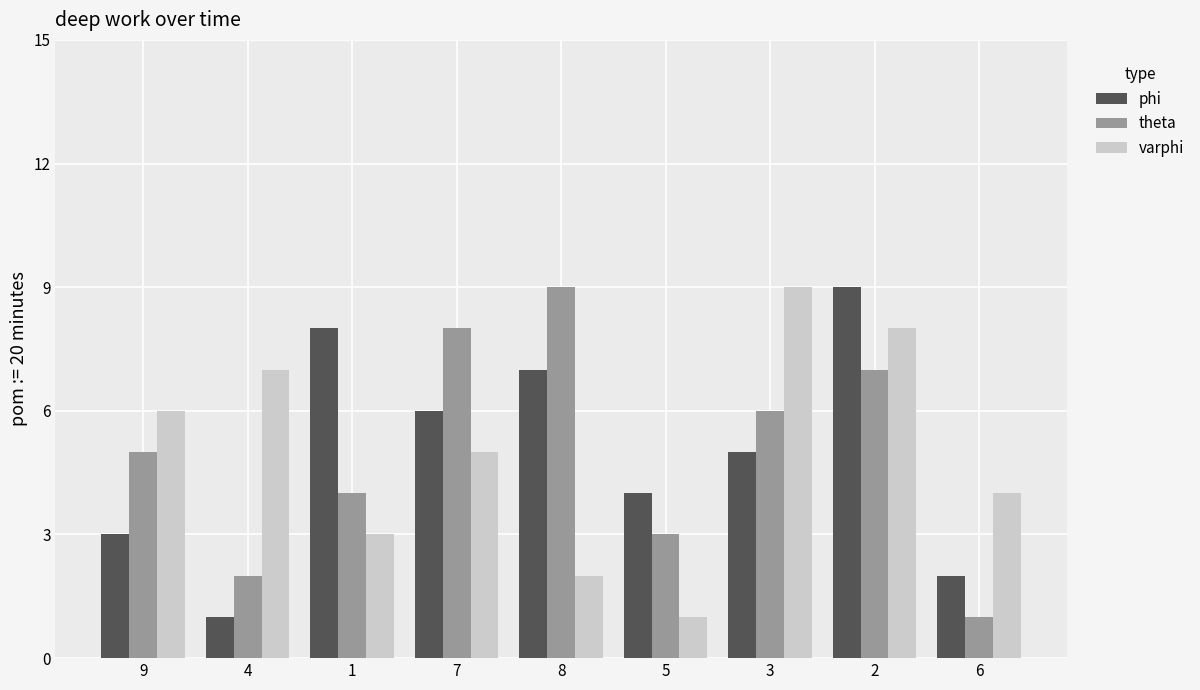

Reading right to left, extract all data points from this chart.

phi: 2	9	5	4	7	6	8	1	3
theta: 1	7	6	3	9	8	4	2	5
varphi: 4	8	9	1	2	5	3	7	6